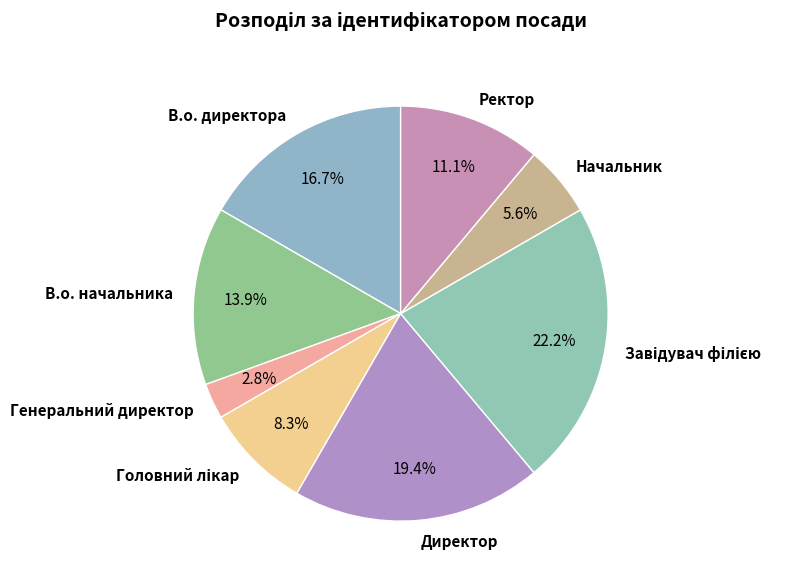

How much of the chart is everything except В.о. начальника?

86.1%